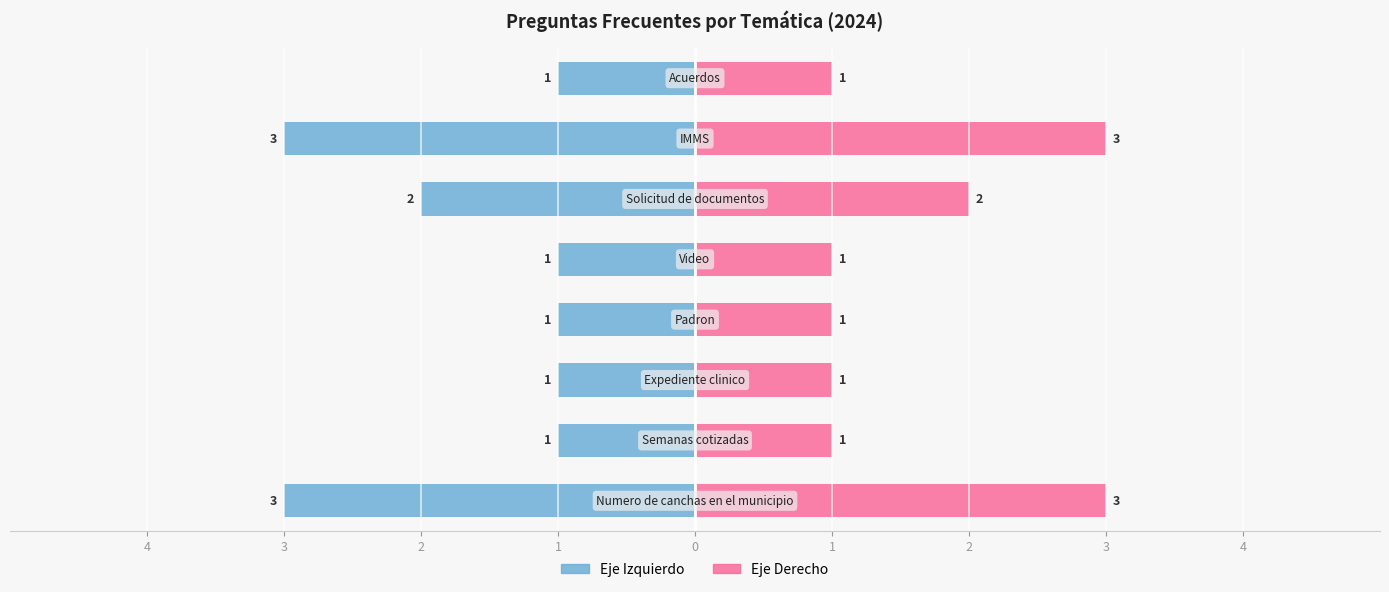

Count the values in the range 1 to 3.

8